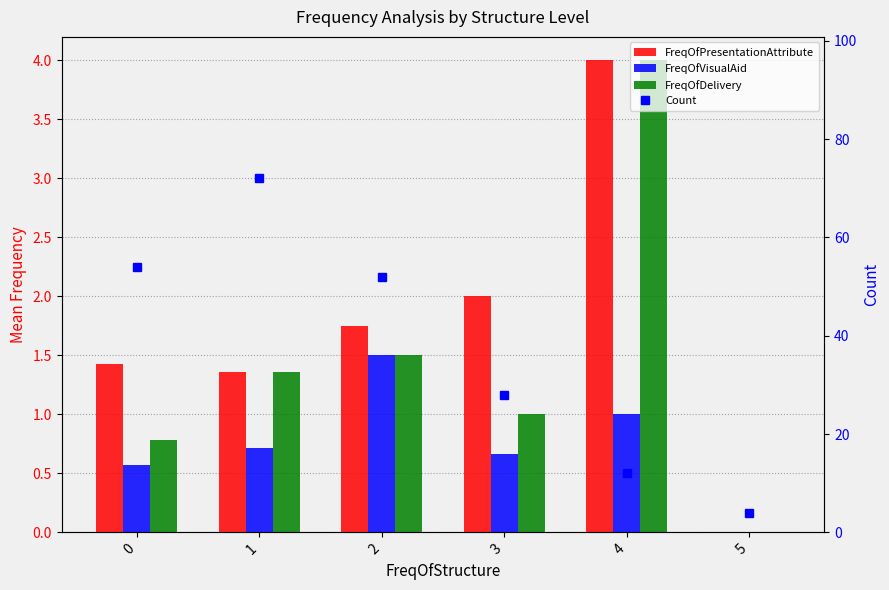

At 0, list the series in order from smallest to largest.

FreqOfVisualAid, FreqOfDelivery, FreqOfPresentationAttribute, Count